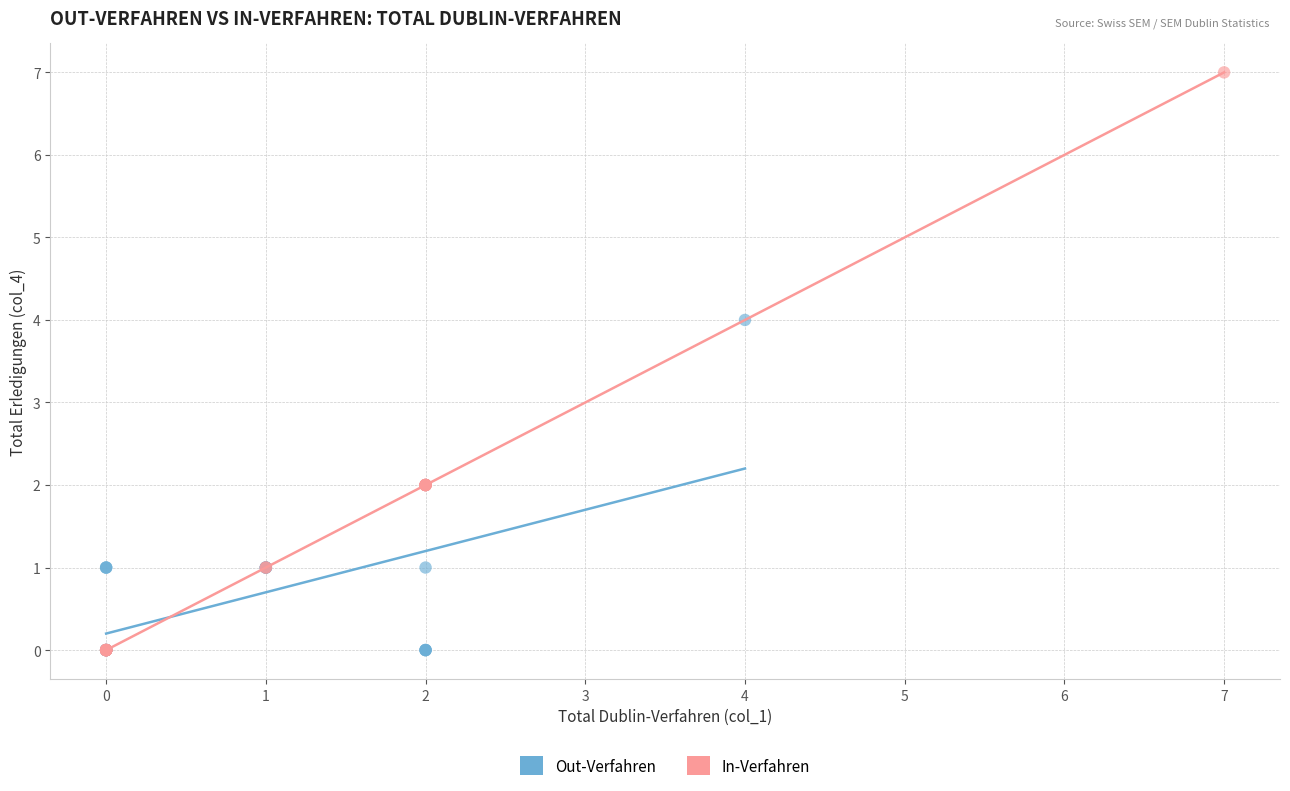

Which series contains the highest Y value?

In-Verfahren